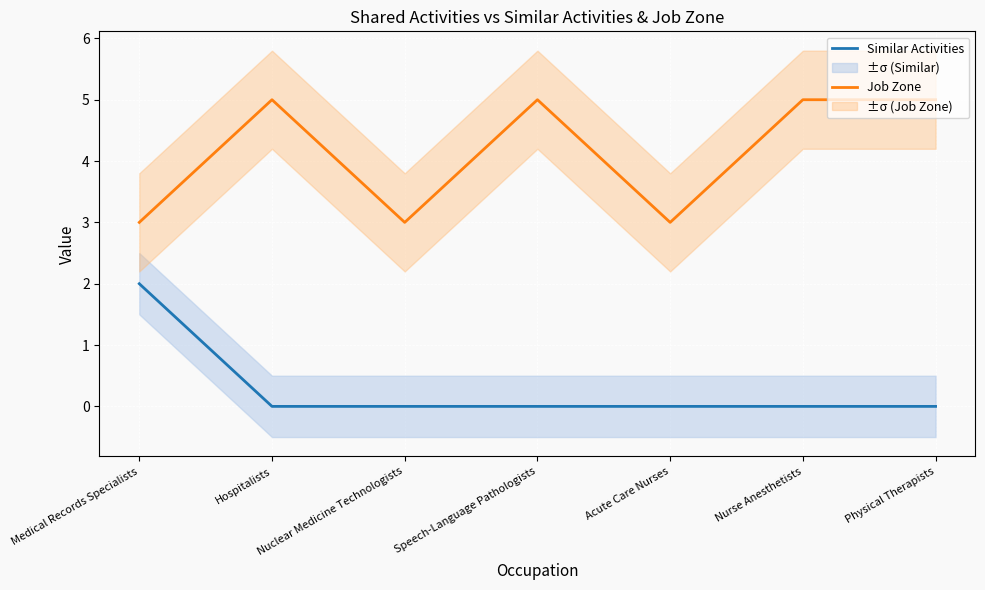

The Similar Activities series shows 1 at Nurse Anesthetists. True or false?

False